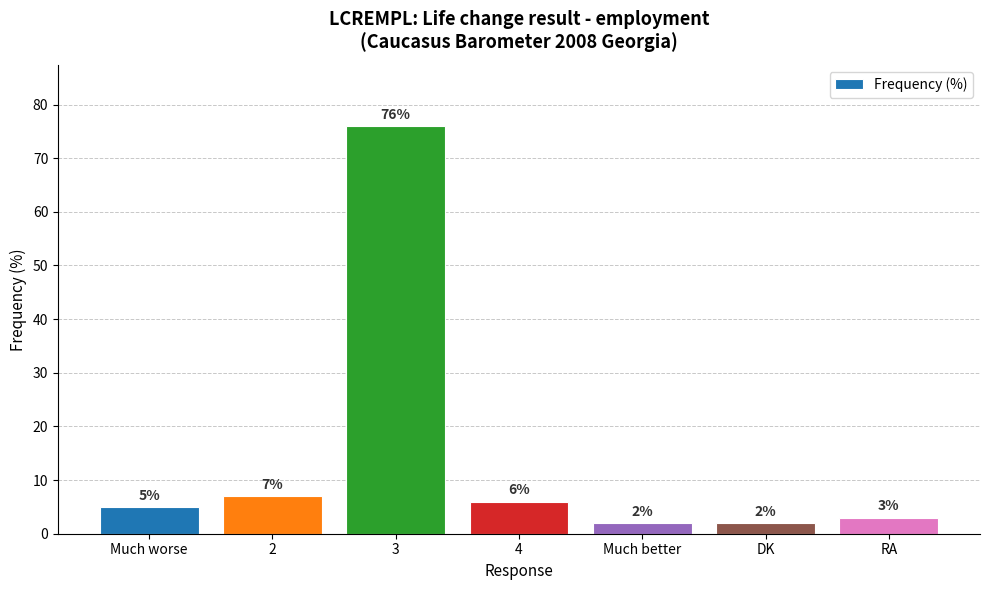

What is the label of the 4th bar from the right?

4